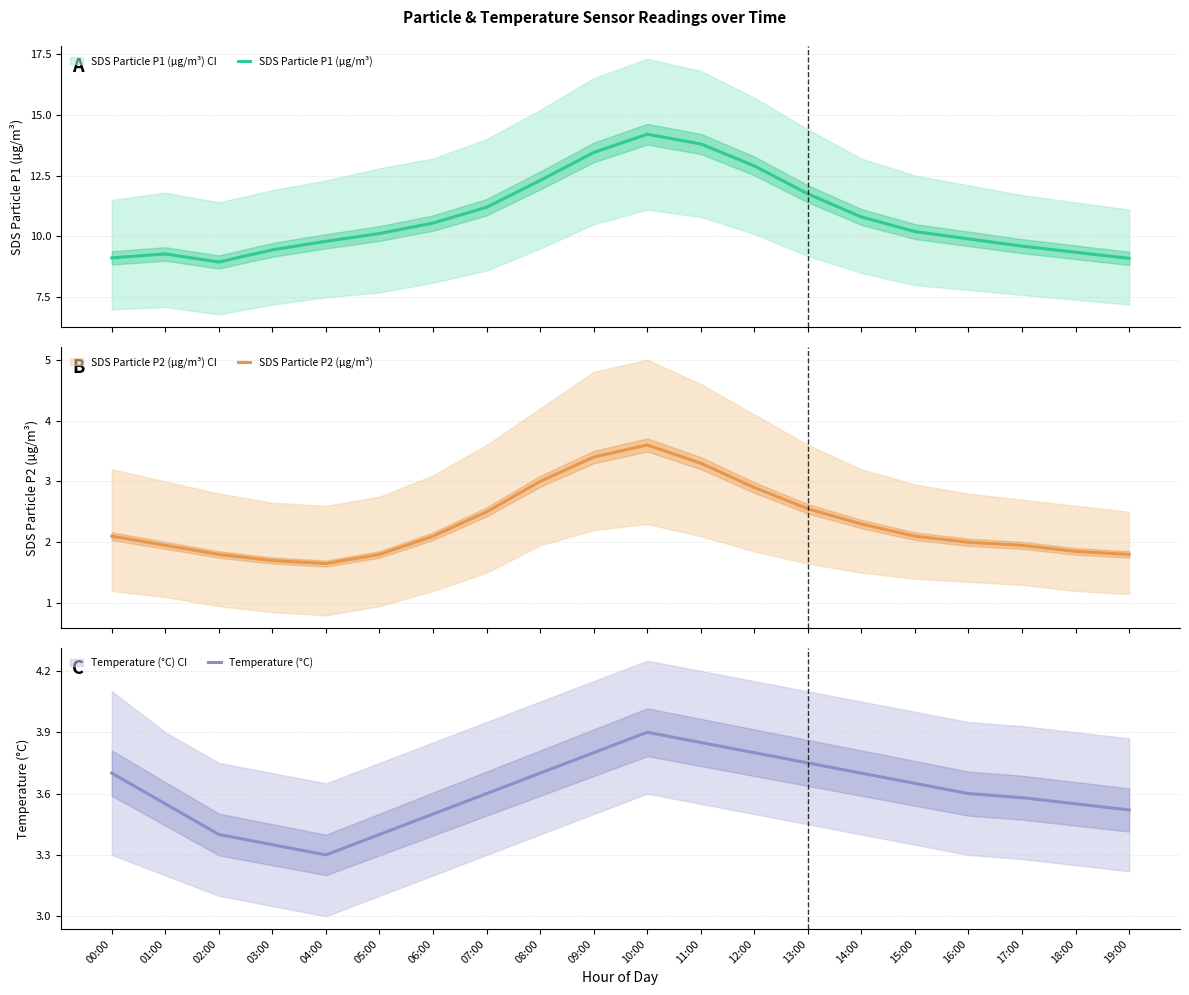

Reading left to right, transcribe all the data shown in this chart.

SDS Particle P1 (µg/m³): 9.1	9.3	8.9	9.4	9.8	10.1	10.6	11.2	12.3	13.4	14.2	13.8	12.9	11.8	10.8	10.2	9.9	9.6	9.3	9.1
SDS Particle P2 (µg/m³): 2.1	1.9	1.8	1.7	1.6	1.8	2.1	2.5	3.0	3.4	3.6	3.3	2.9	2.5	2.3	2.1	2.0	1.9	1.9	1.8
Temperature (°C): 3.7	3.5	3.4	3.4	3.3	3.4	3.5	3.6	3.7	3.8	3.9	3.9	3.8	3.8	3.7	3.6	3.6	3.6	3.5	3.5